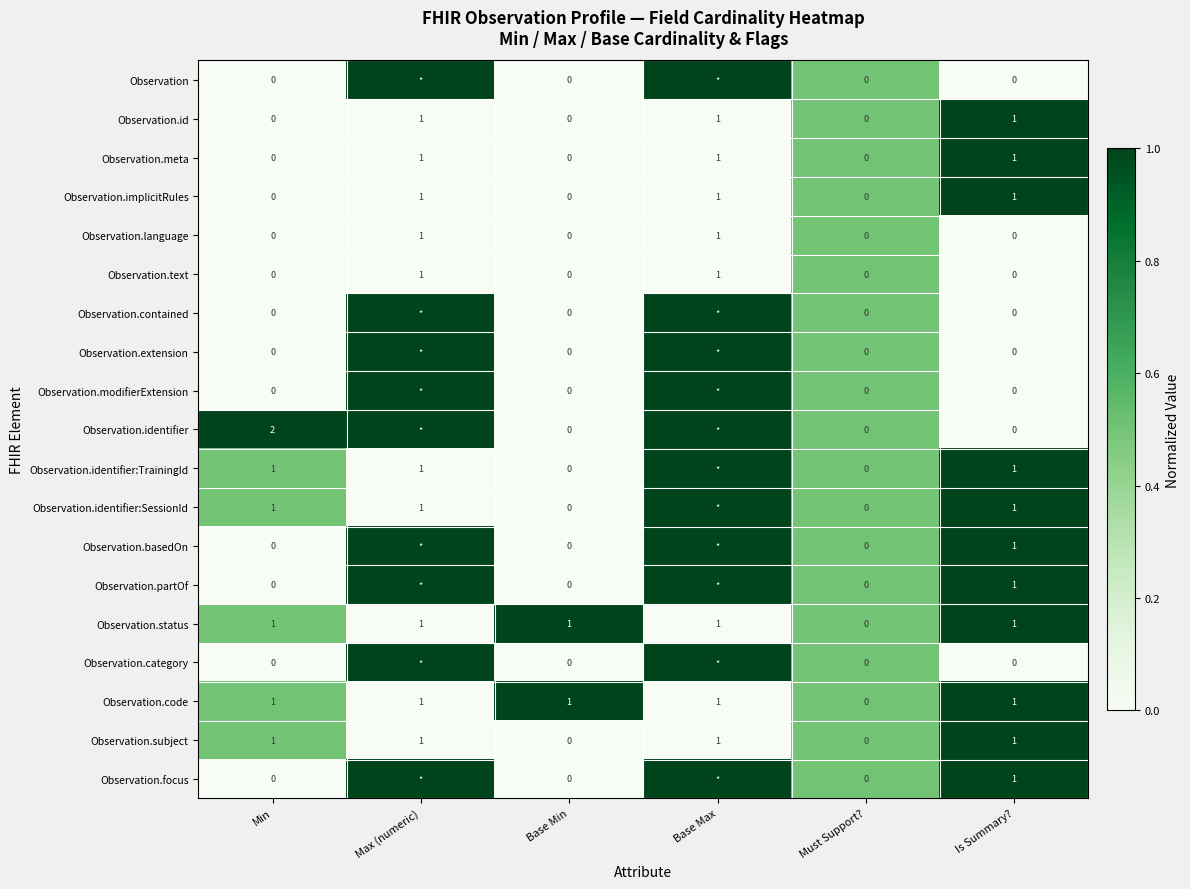

How many Observation.code values are between 1 and 2?

5